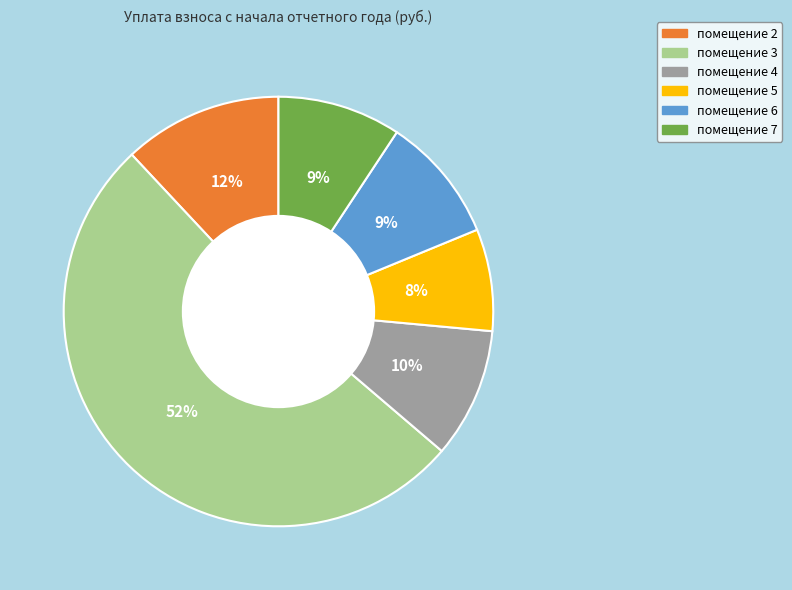

What is the smallest slice in the pie chart?

помещение 5